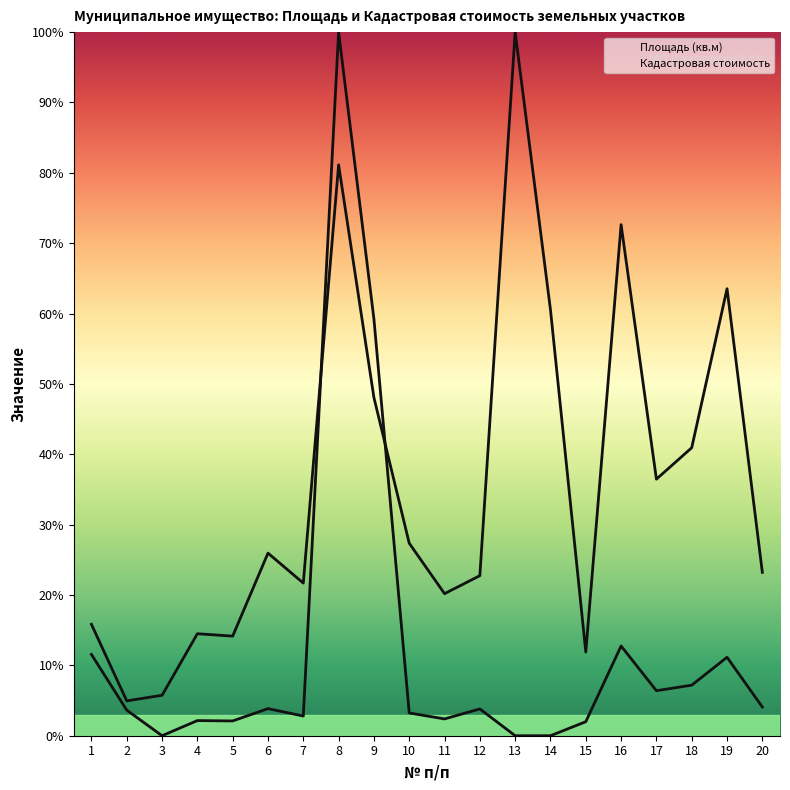

How many interior local peaks does the Кадастровая стоимость series have?

6